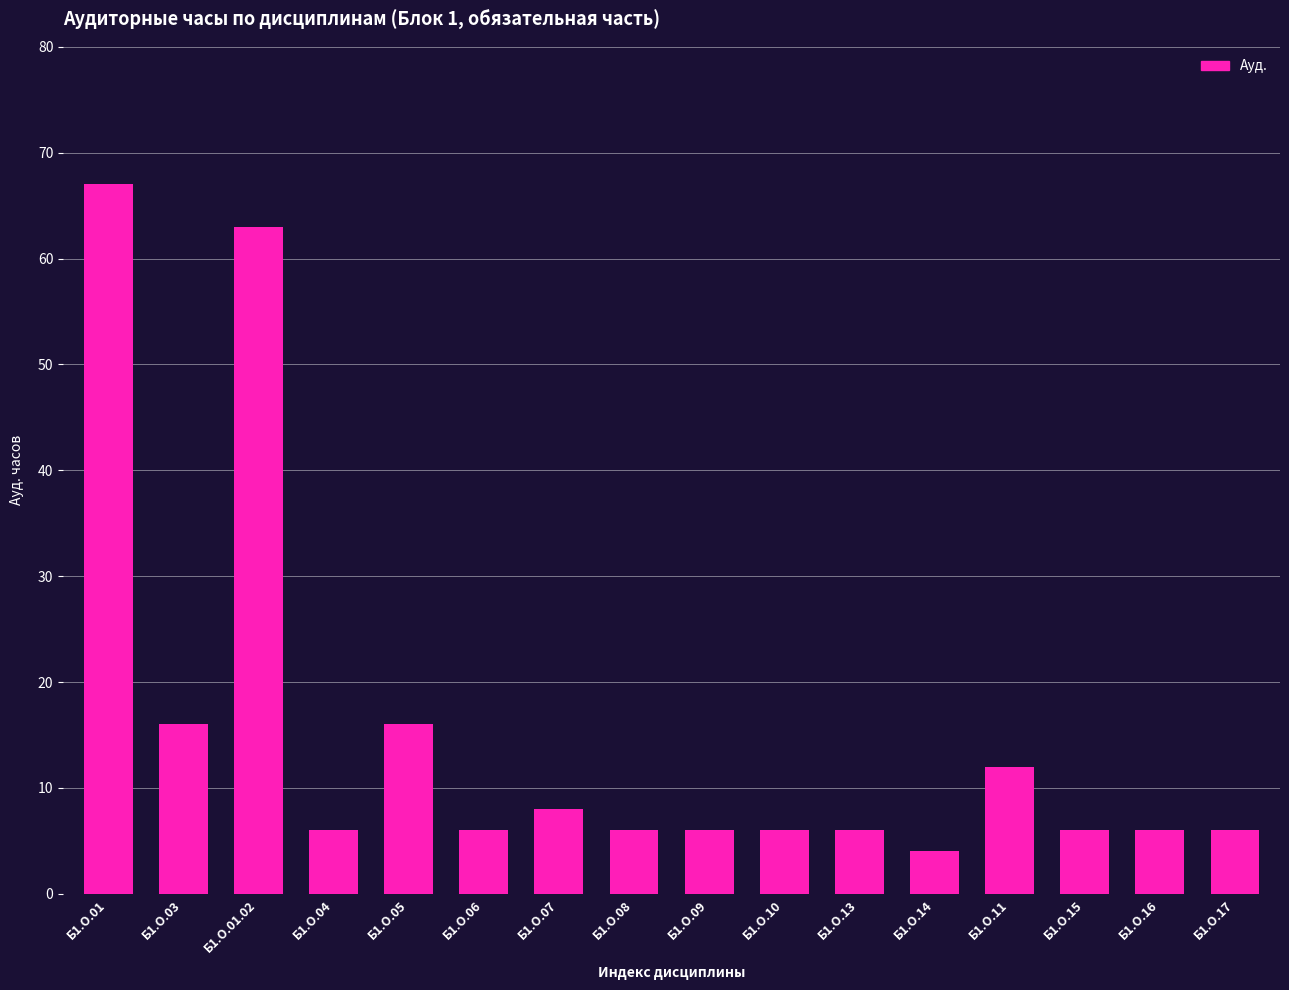

What is the label of the 7th bar from the left?

Б1.О.07